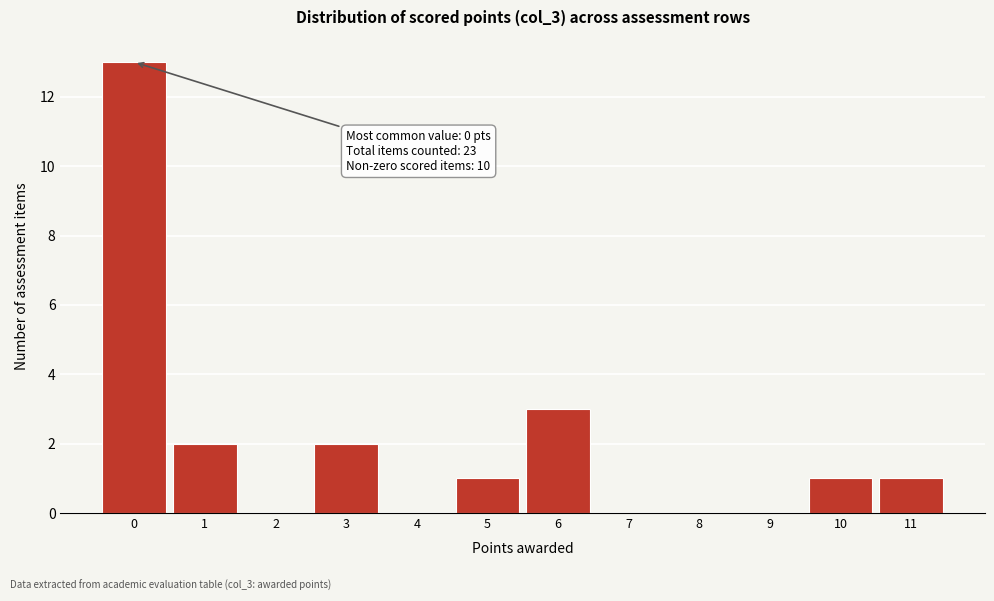

Reading left to right, extract all data points from this chart.

0=13	1=2	2=0	3=2	4=0	5=1	6=3	7=0	8=0	9=0	10=1	11=1